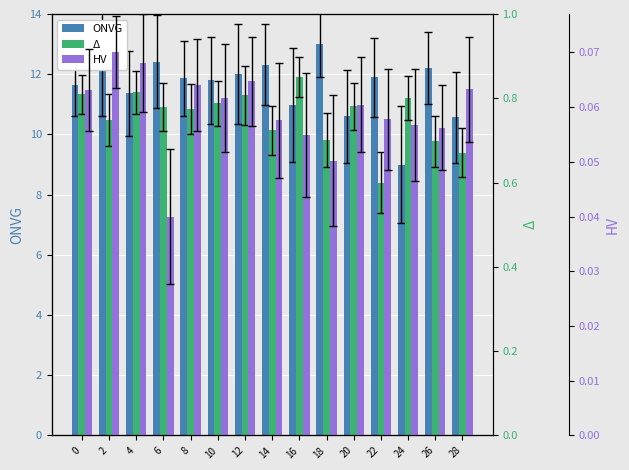

Which label corresponds to the smallest value in the chart?

6